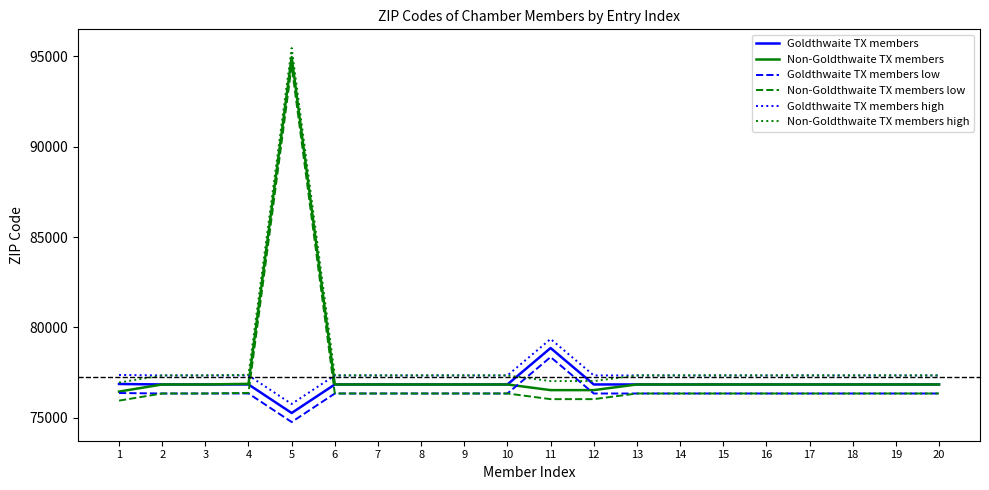

What is the lowest value of the Goldthwaite TX members high series?

75765